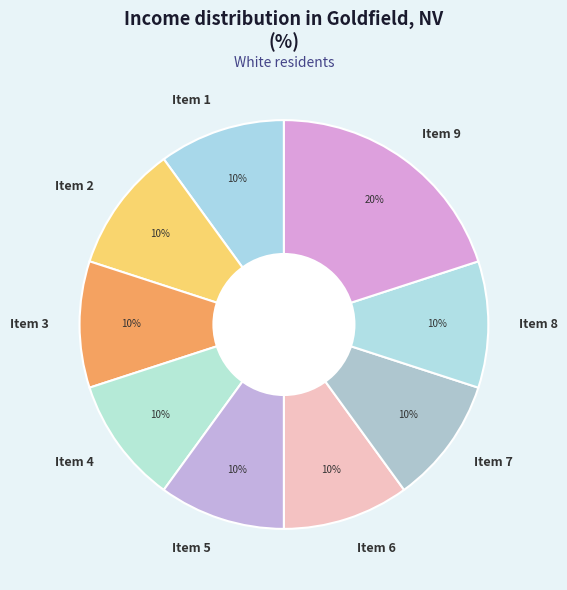

How many segments does this pie chart have?

9